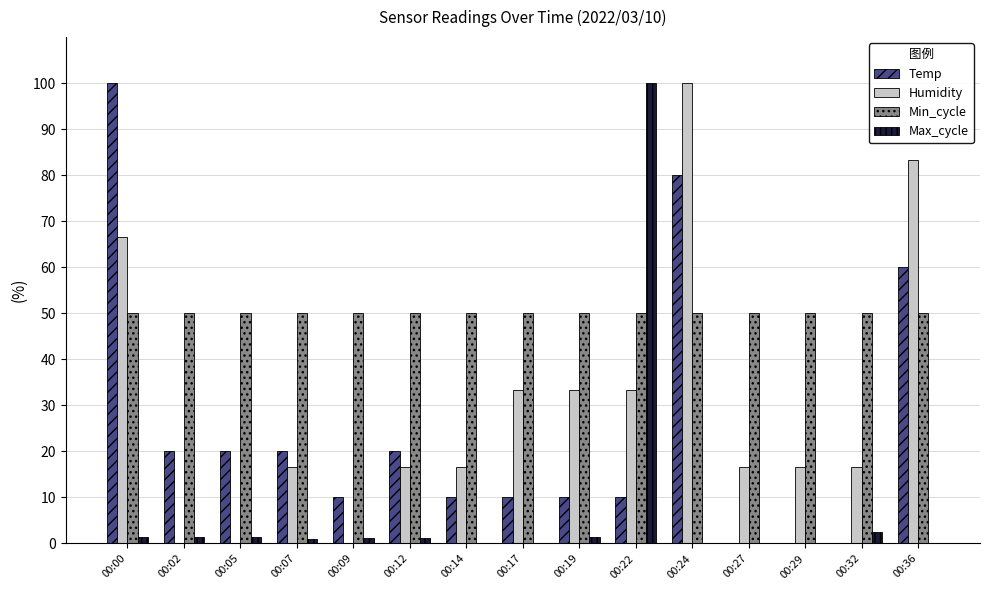

What is the average value of the Max_cycle series?

7.5